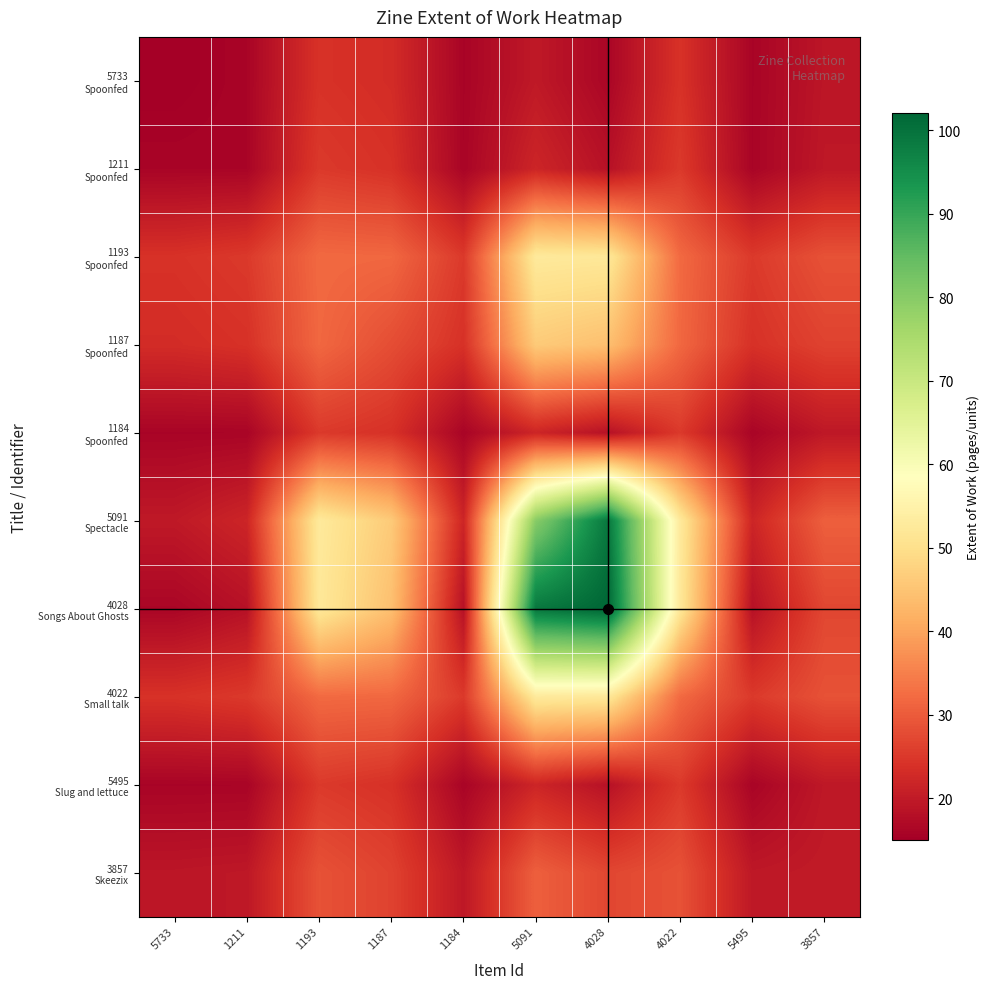

Between 5495 and 1193, which is larger?

1193